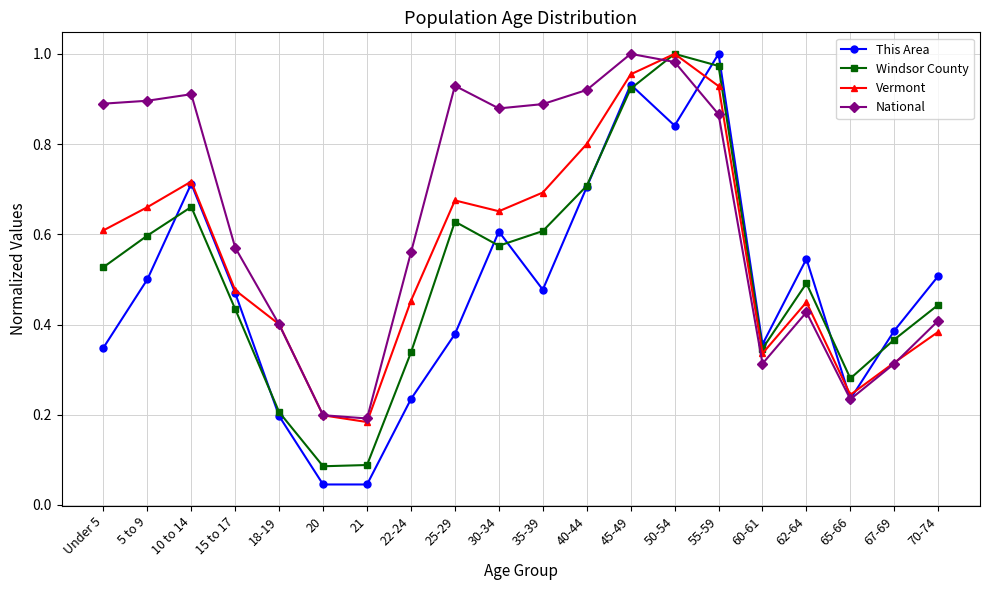

Which series changed the most between 25-29 and 50-54?

This Area